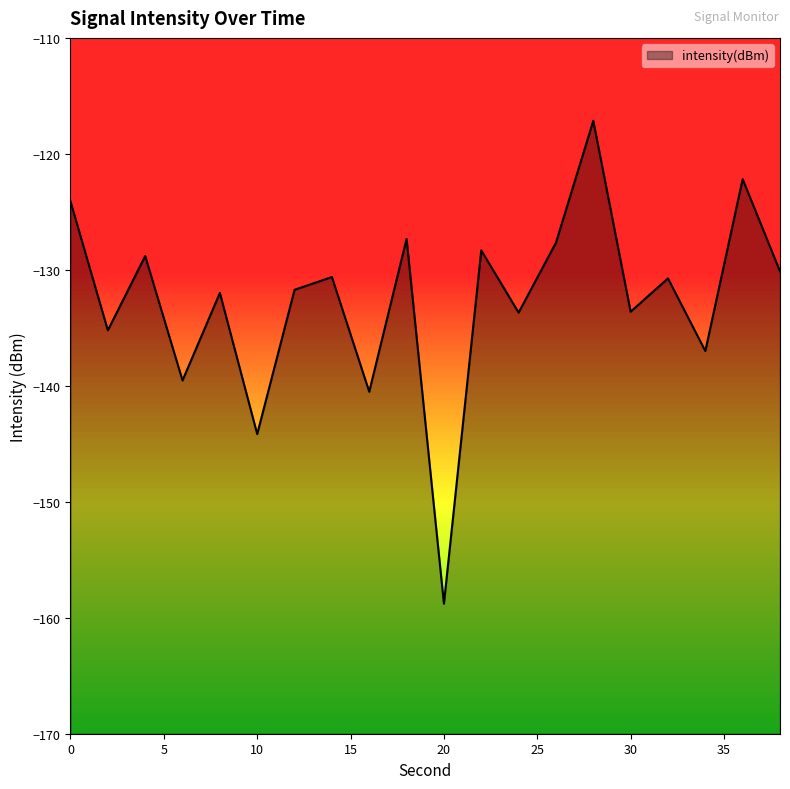

Does the chart display data point markers on the line(s)?

No